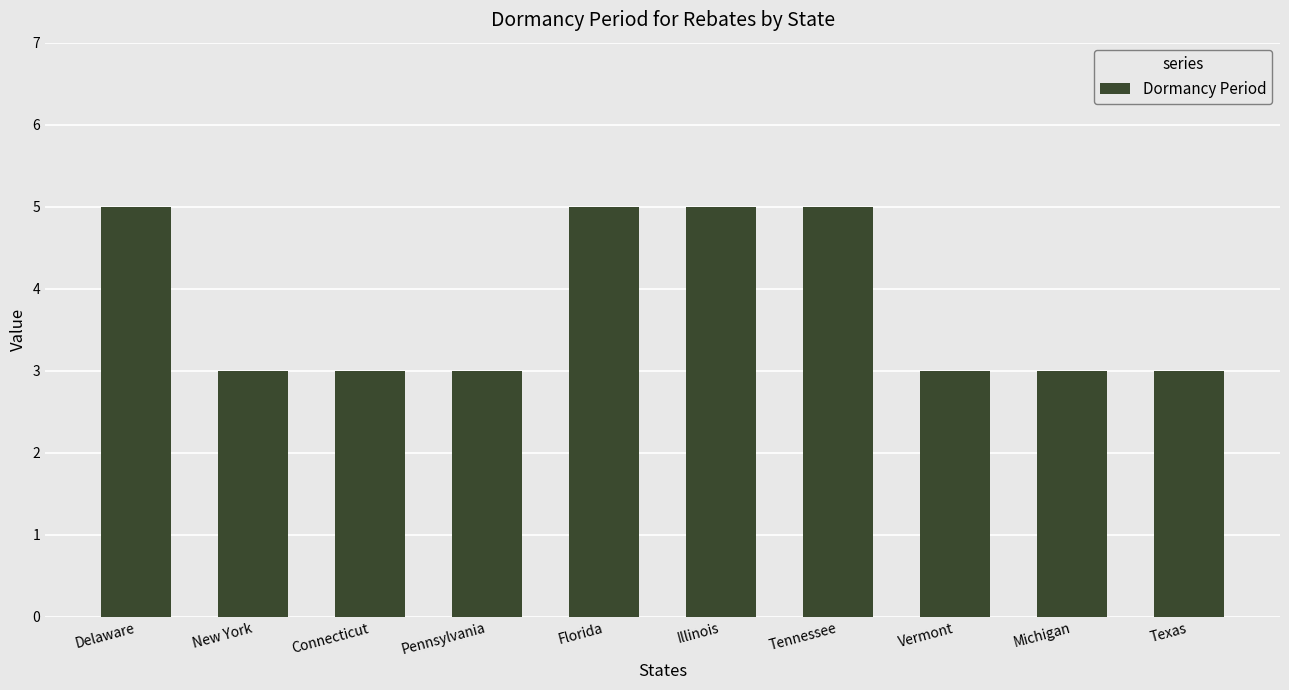

Read the value at Connecticut.

3